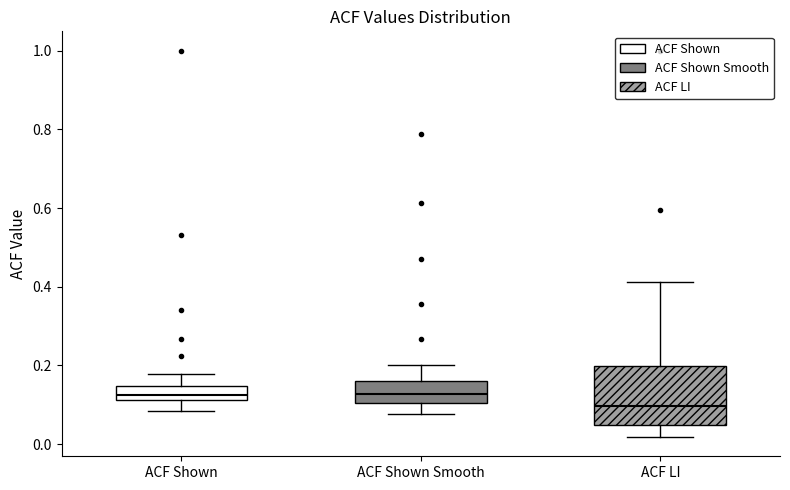

Which box is the tallest, from its lower edge to its upper edge?

ACF LI